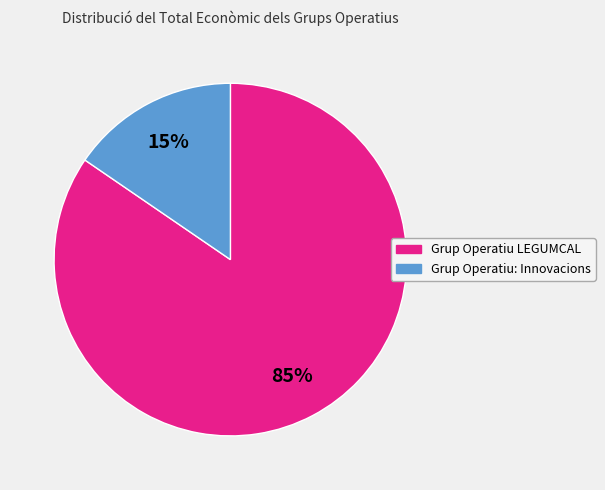

Which category has the smallest portion of the pie?

Grup Operatiu: Innovacions